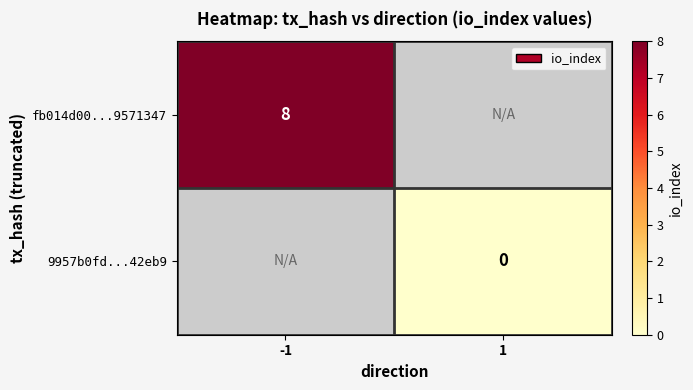

Is the value of 9957b0fd...42eb9 at 1 greater than the value of fb014d00...9571347 at -1?

No